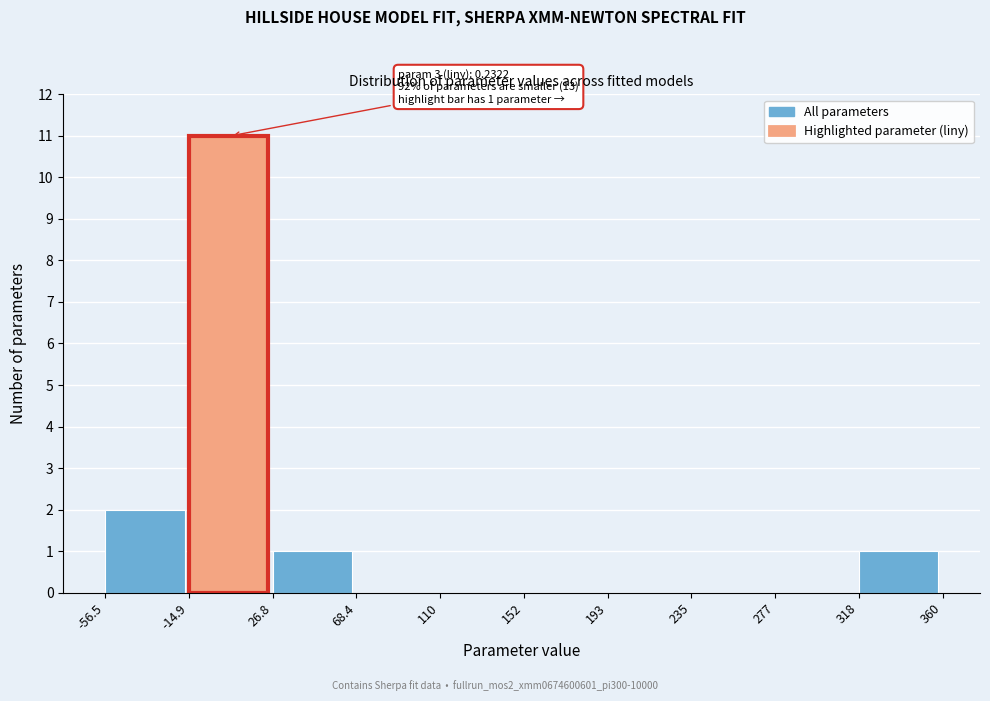

Over which range of the x-axis is the bar tallest?

-14.9 to 26.8